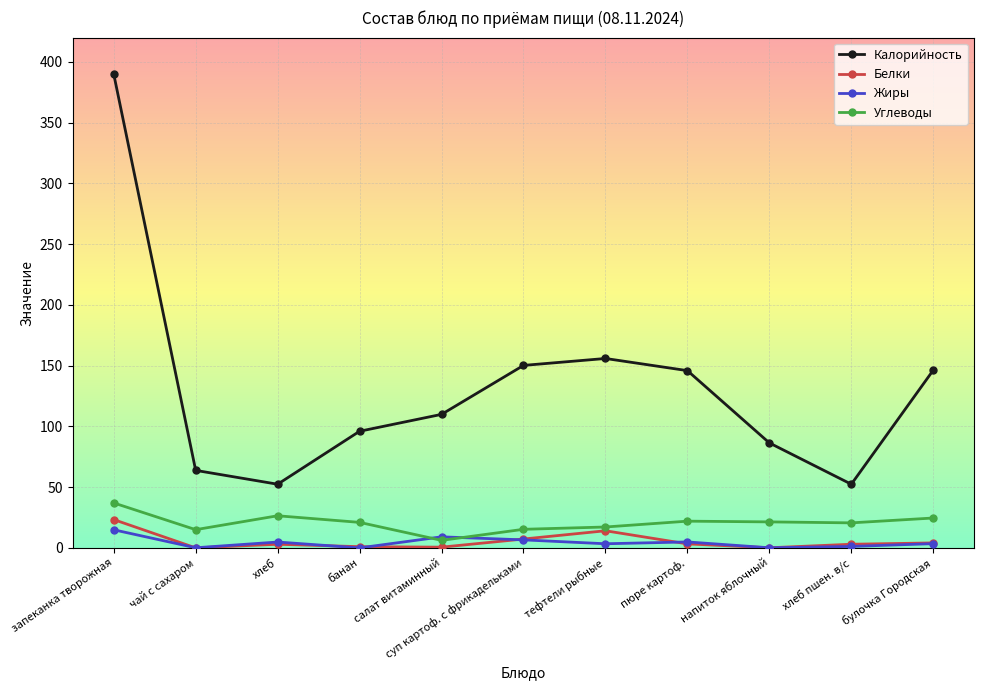

What is the sum of all Углеводы values?

226.7